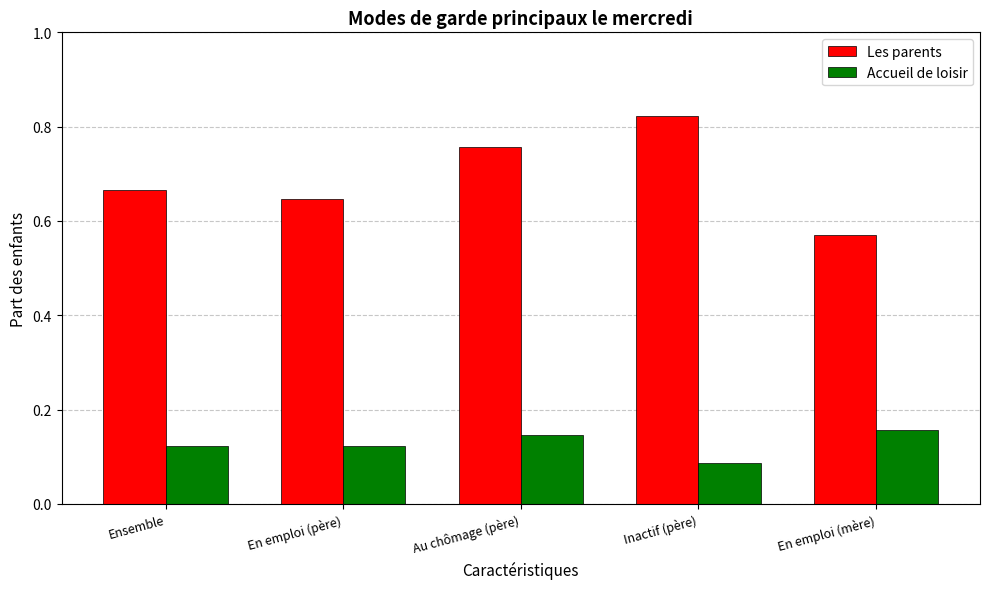

Where is Les parents nearest to the value 0?

En emploi (mère)